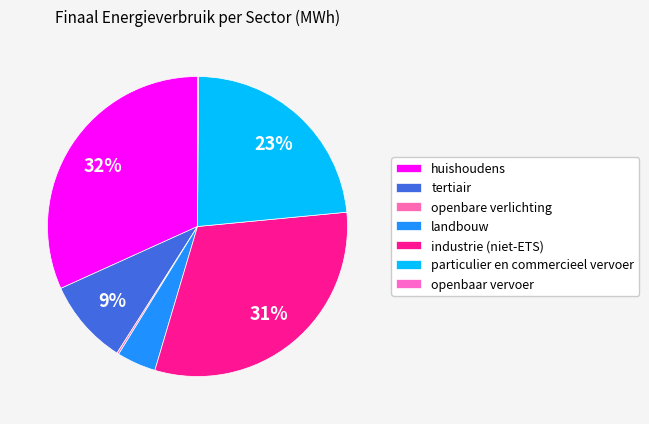

Is tertiair the majority of the pie?

No